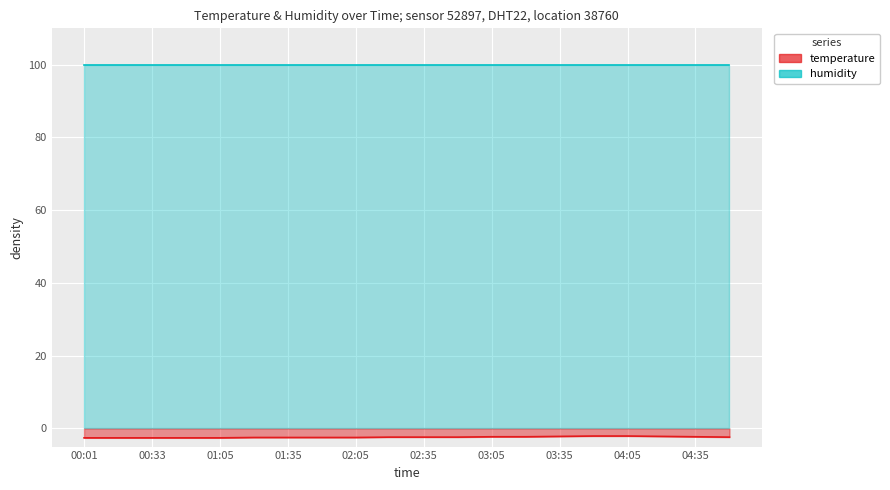

What is the difference between the maximum and second lowest values?

0.5